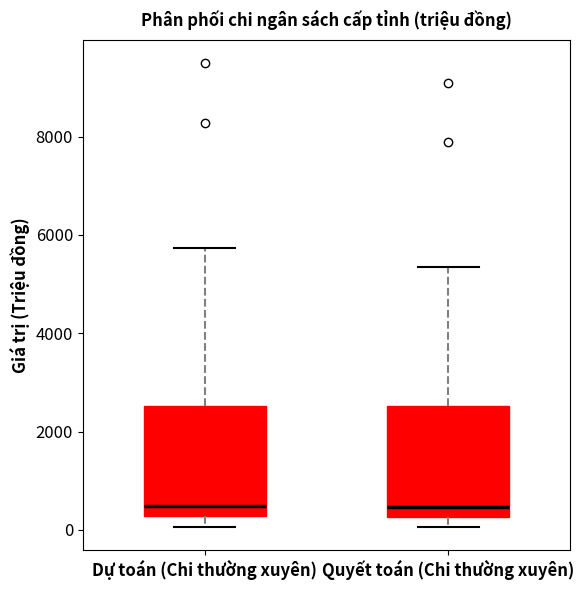

Reading left to right, read every box against the y-axis: the position of its median line, the range the box covers, and the ends of its whiskers. The values are not printed on the chart, so give them approximately, as read against the axis.

Dự toán (Chi thường xuyên): median 400, box 200 to 2600, whiskers 0 to 5800
Quyết toán (Chi thường xuyên): median 400, box 200 to 2600, whiskers 0 to 5400